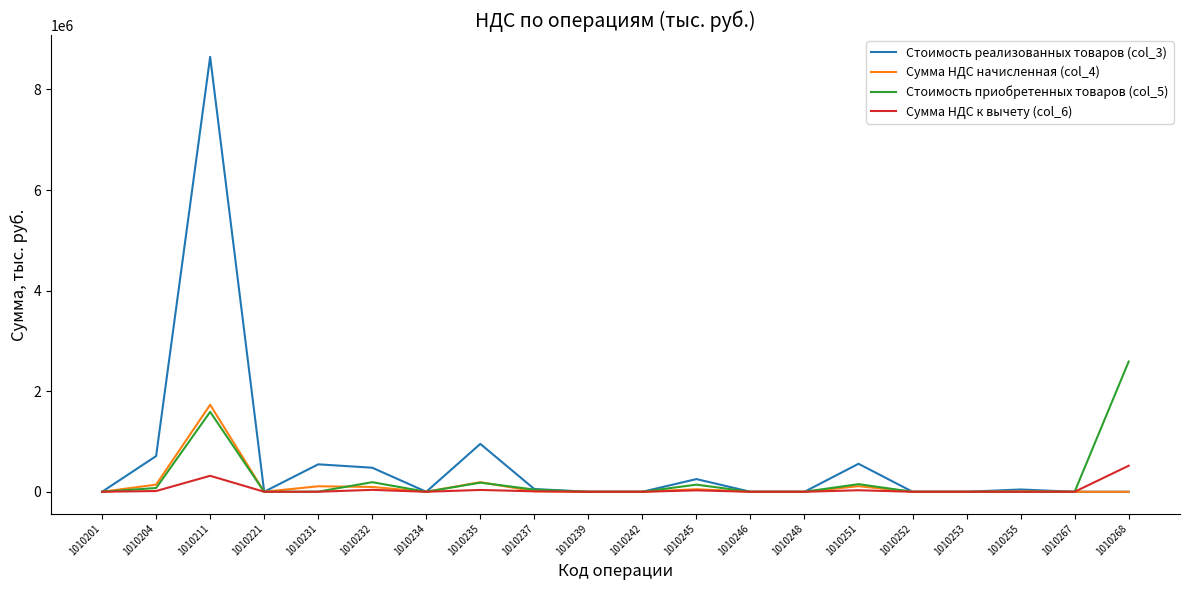

What is the difference between the Стоимость приобретенных товаров (col_5) values at 1010255 and 1010268?

2588259